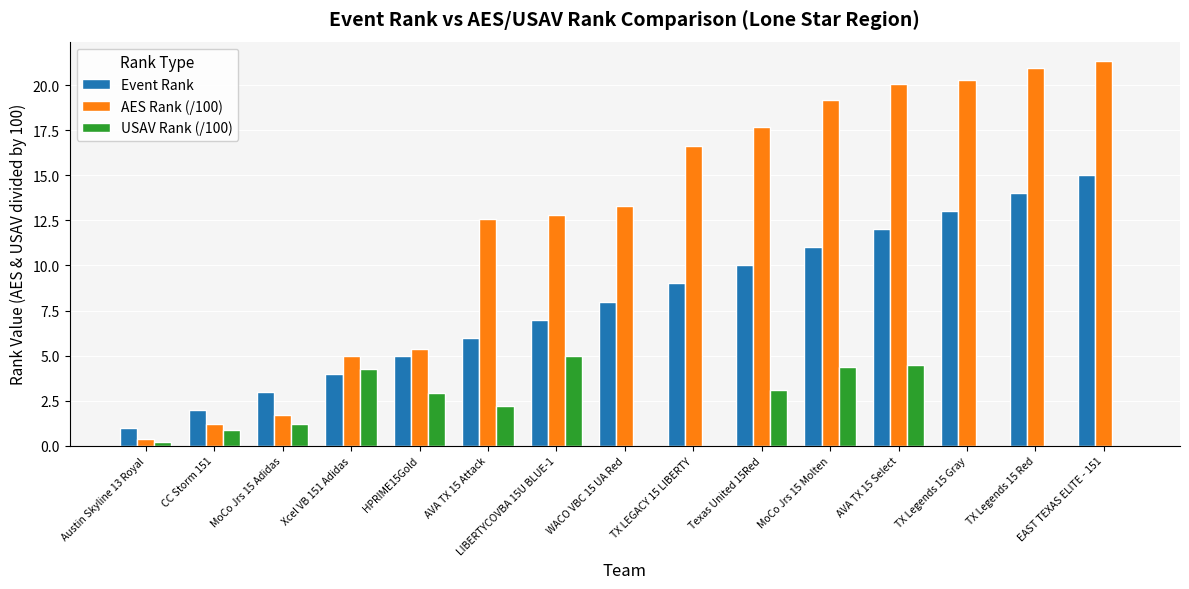

What is the total value across all series at MoCo Jrs 15 Molten?

34.5